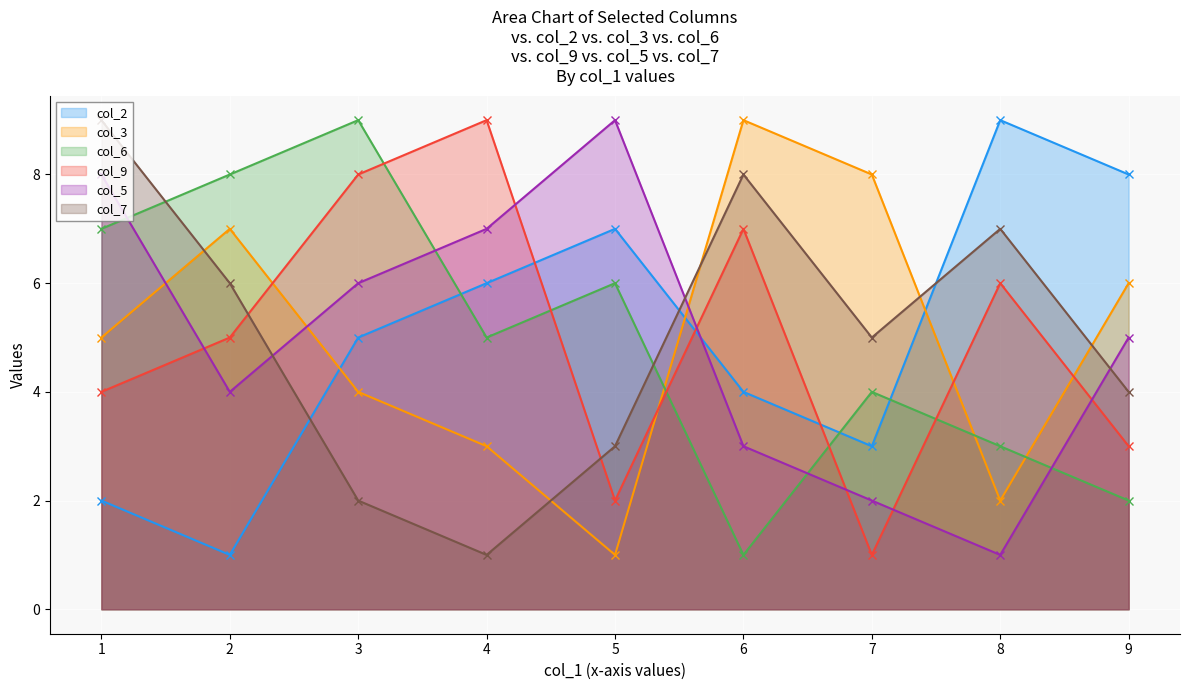

Which has a higher value, 8 or 7?

8